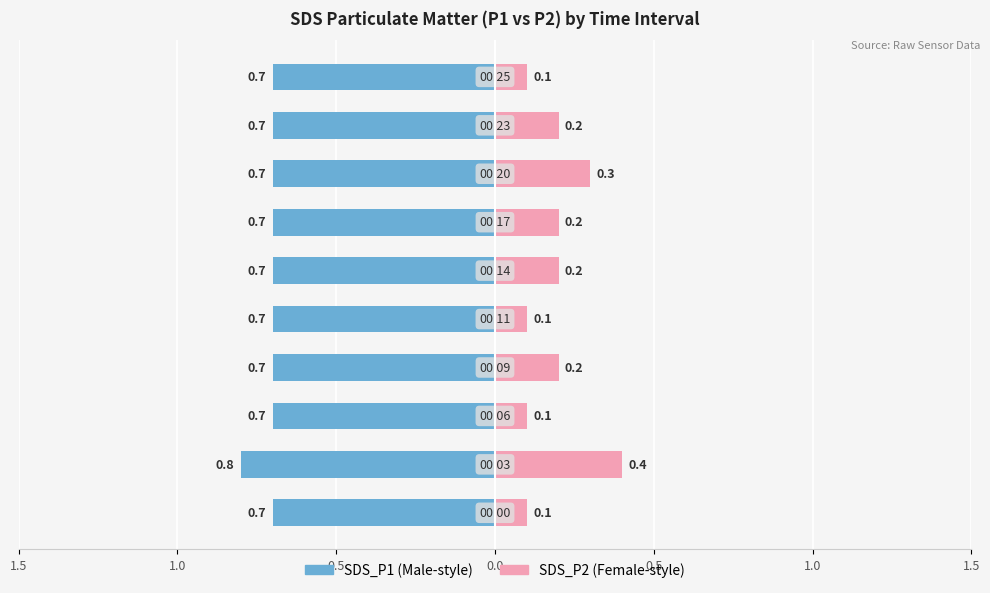

What is the difference between the highest and lowest values at 0.0?

0.9